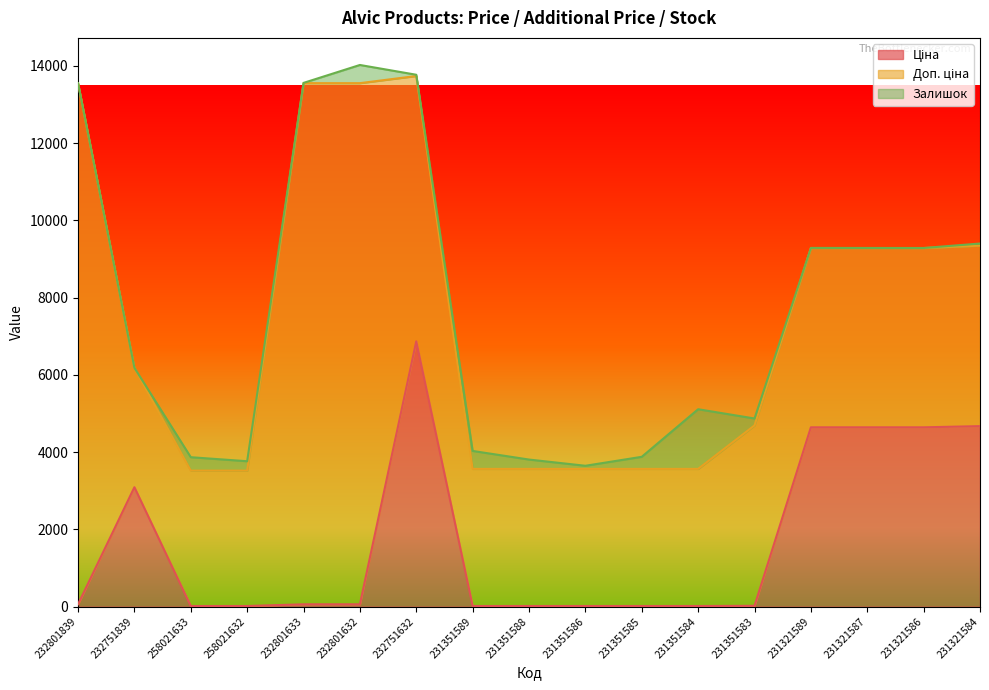

Reading left to right, extract all data points from this chart.

Ціна: 232801839=60.0	232751839=3091.2	258021633=15.6	258021632=15.6	232801633=60.0	232801632=60.0	232751632=6869.4	231351589=15.8	231351588=15.8	231351586=15.8	231351585=15.8	231351584=15.8	231351583=20.8	231321589=4642.5	231321587=4642.5	231321586=4642.5	231321584=4672.9
Доп. ціна: 232801839=13493.2	232751839=3091.0	258021633=3506.0	258021632=3506.0	232801633=13493.2	232801632=13493.2	232751632=6869.4	231351589=3550.0	231351588=3550.0	231351586=3550.0	231351585=3550.0	231351584=3550.0	231351583=4671.0	231321589=4642.0	231321587=4642.0	231321586=4642.0	231321584=4673.0
Залишок: 232801839=0.0	232751839=0.0	258021633=347.0	258021632=243.0	232801633=7.0	232801632=471.0	232751632=32.0	231351589=465.0	231351588=242.0	231351586=81.0	231351585=313.0	231351584=1545.0	231351583=179.0	231321589=3.0	231321587=2.0	231321586=1.0	231321584=55.0